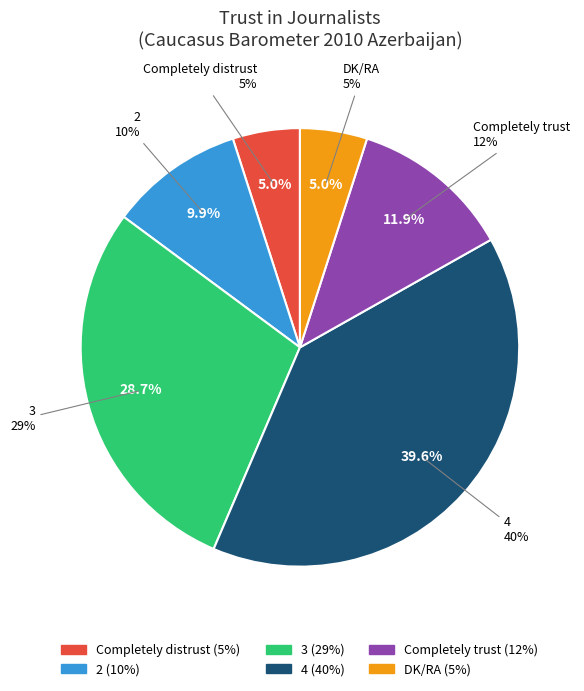

Rank the categories by value from lowest to highest.

Completely distrust, DK/RA, 2, Completely trust, 3, 4